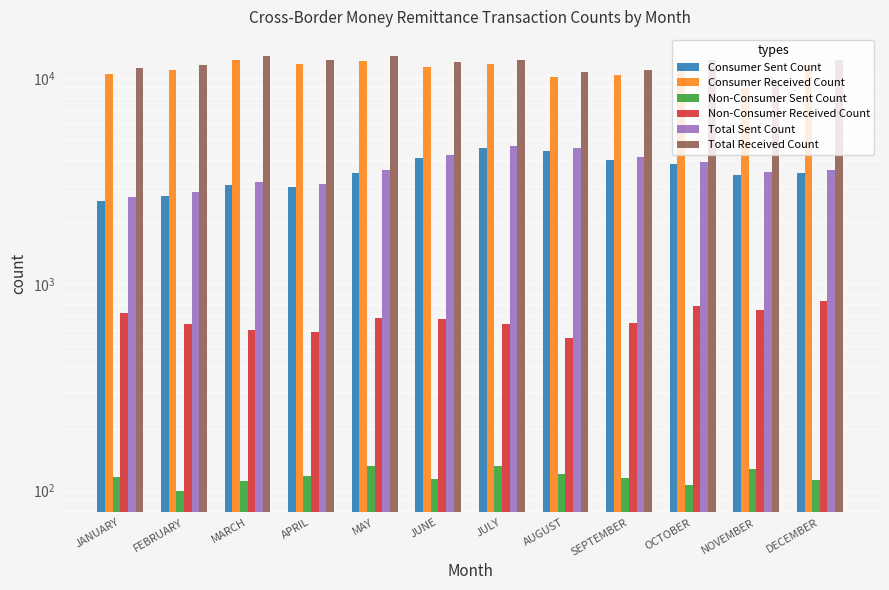

Which has a higher value, MARCH or JANUARY?

MARCH